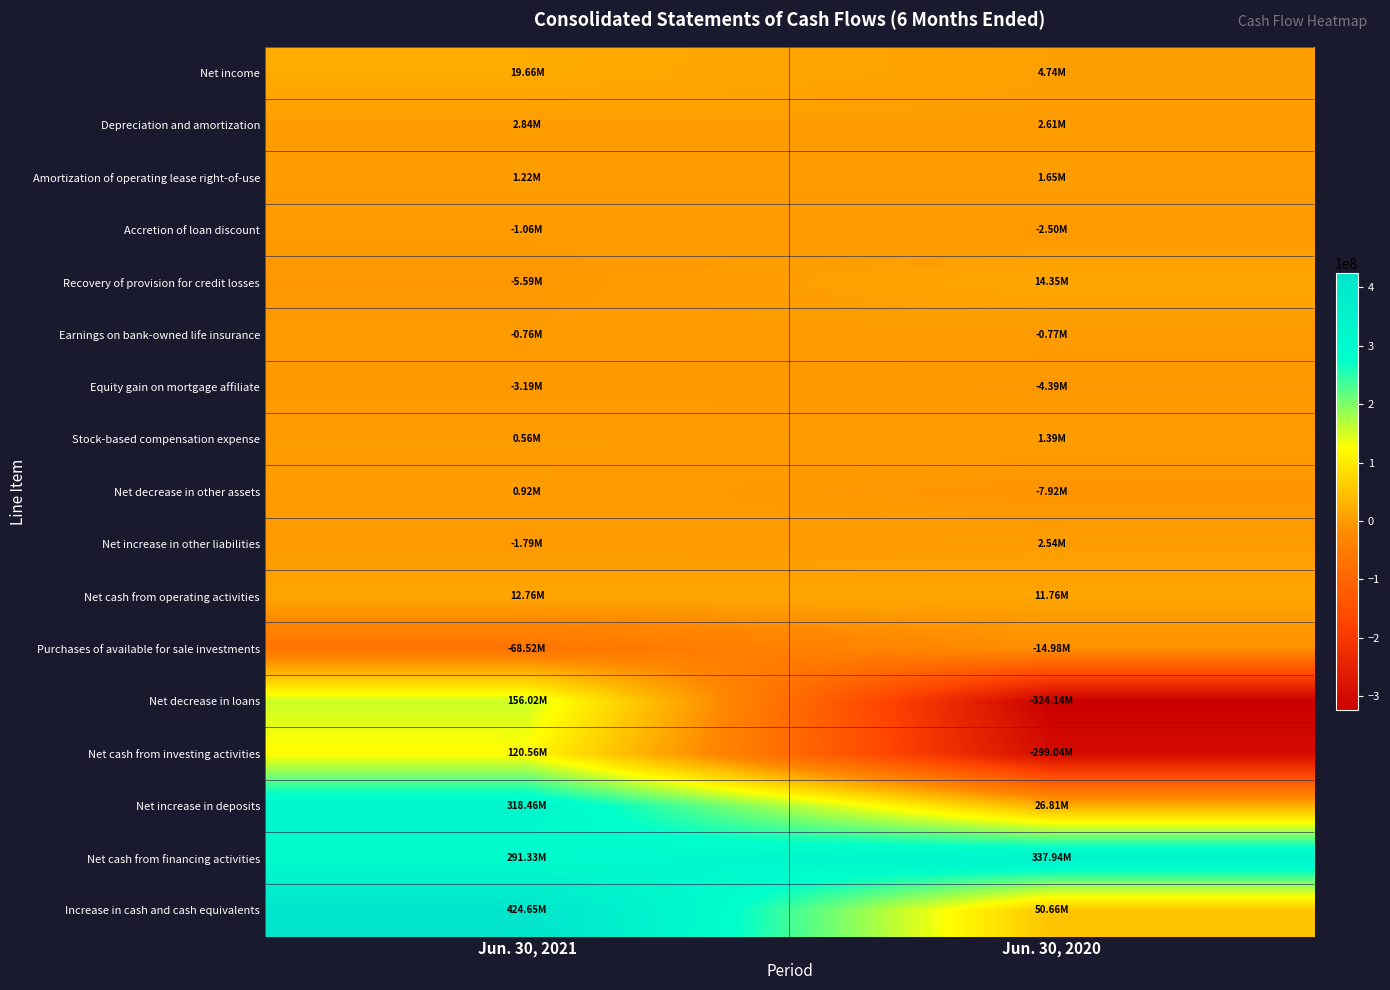

Reading right to left, transcribe all the data shown in this chart.

Net income: Jun. 30, 2020=4736000	Jun. 30, 2021=19658000
Depreciation and amortization: Jun. 30, 2020=2609000	Jun. 30, 2021=2837000
Amortization of operating lease right-of-use: Jun. 30, 2020=1648000	Jun. 30, 2021=1216000
Accretion of loan discount: Jun. 30, 2020=-2505000	Jun. 30, 2021=-1062000
Recovery of provision for credit losses: Jun. 30, 2020=14349000	Jun. 30, 2021=-5587000
Earnings on bank-owned life insurance: Jun. 30, 2020=-771000	Jun. 30, 2021=-759000
Equity gain on mortgage affiliate: Jun. 30, 2020=-4392000	Jun. 30, 2021=-3193000
Stock-based compensation expense: Jun. 30, 2020=1393000	Jun. 30, 2021=557000
Net decrease in other assets: Jun. 30, 2020=-7924000	Jun. 30, 2021=916000
Net increase in other liabilities: Jun. 30, 2020=2545000	Jun. 30, 2021=-1793000
Net cash from operating activities: Jun. 30, 2020=11759000	Jun. 30, 2021=12762000
Purchases of available for sale investments: Jun. 30, 2020=-14980000	Jun. 30, 2021=-68519000
Net decrease in loans: Jun. 30, 2020=-324138000	Jun. 30, 2021=156018000
Net cash from investing activities: Jun. 30, 2020=-299038000	Jun. 30, 2021=120563000
Net increase in deposits: Jun. 30, 2020=26811000	Jun. 30, 2021=318458000
Net cash from financing activities: Jun. 30, 2020=337937000	Jun. 30, 2021=291329000
Increase in cash and cash equivalents: Jun. 30, 2020=50658000	Jun. 30, 2021=424654000